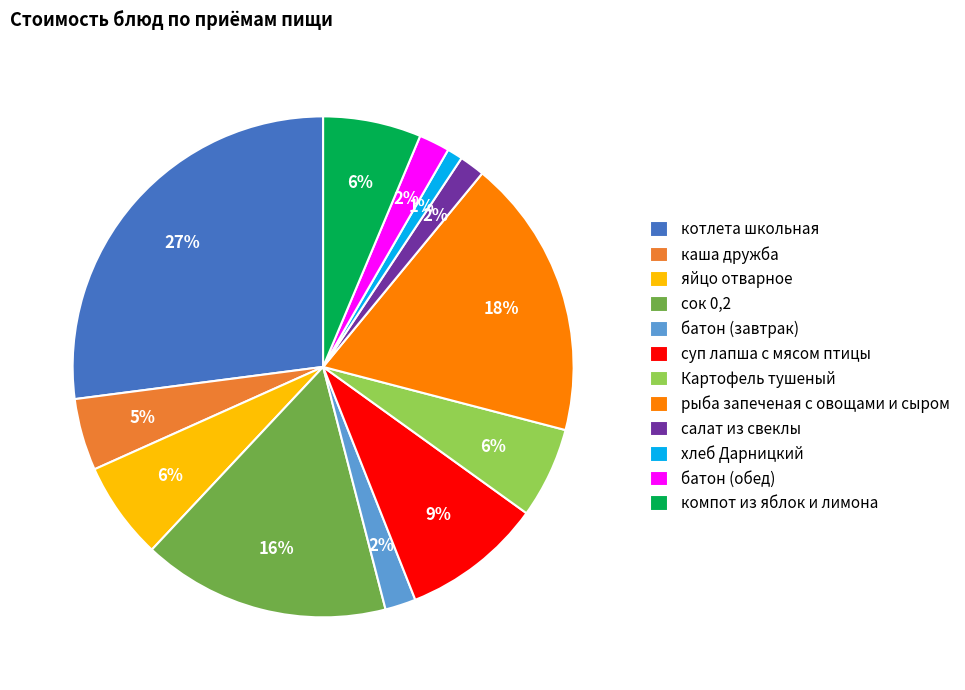

To the nearest percent, what portion does Картофель тушеный represent?

6%